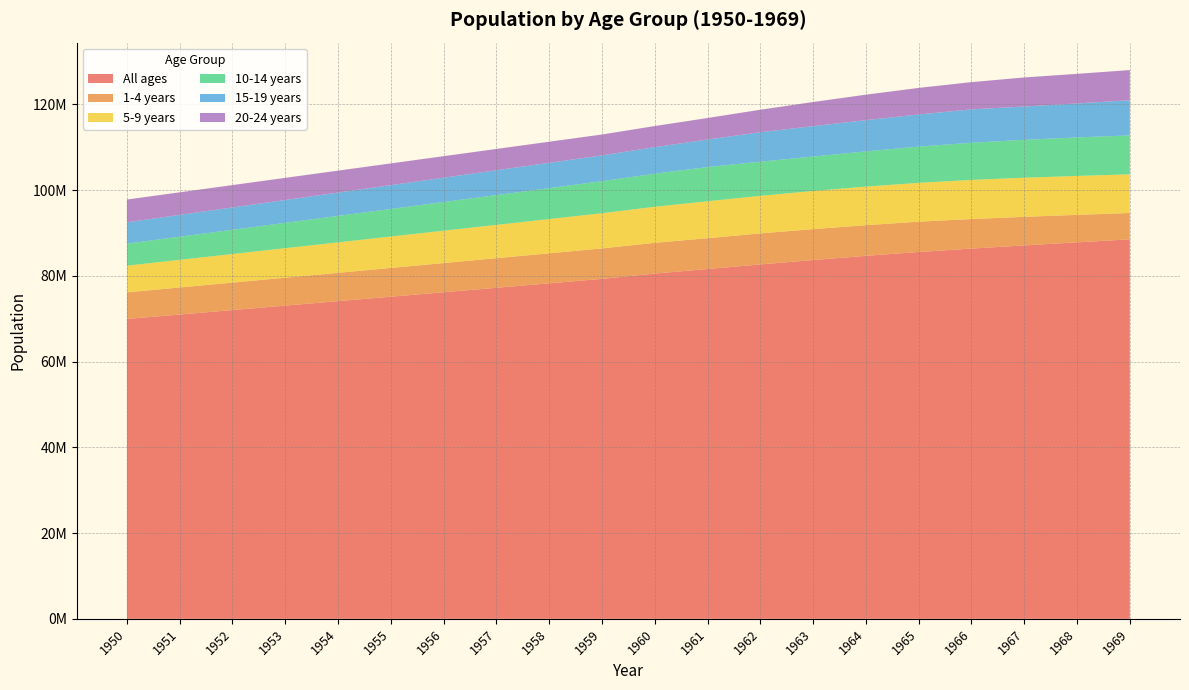

Reading right to left, list all the values displayed in this chart.

All ages: 1969=88513151	1968=87804794	1967=87098109	1966=86352469	1965=85560074	1964=84659690	1963=83679758	1962=82658799	1961=81586720	1960=80528461	1959=79286575	1958=78247404	1957=77208244	1956=76169077	1955=75129906	1954=74090739	1953=73051570	1952=72012399	1951=70973236	1950=69934072
1-4 years: 1969=6144914	1968=6413333	1967=6661700	1966=6891525	1965=7073887	1964=7151655	1963=7211956	1962=7238228	1961=7189759	1960=7171771	1959=7105644	1958=7006303	1957=6906962	1956=6807622	1955=6708281	1954=6608941	1953=6509600	1952=6410258	1951=6310918	1950=6211578
5-9 years: 1969=9022687	1968=9076721	1967=9118116	1966=9126738	1965=9054016	1964=8997654	1963=8891687	1962=8759721	1961=8611976	1960=8405969	1959=8208095	1958=7987608	1957=7767123	1956=7546636	1955=7326150	1954=7105662	1953=6885177	1952=6664689	1951=6444205	1950=6223718
10-14 years: 1969=9074286	1968=8979815	1967=8837083	1966=8664787	1965=8449830	1964=8214308	1963=8028234	1962=7961210	1961=7981428	1960=7718656	1959=7471258	1958=7211816	1957=6952373	1956=6692931	1955=6433487	1954=6174045	1953=5914602	1952=5655159	1951=5395718	1950=5136275
15-19 years: 1969=8193060	1968=7925778	1967=7773181	1966=7789191	1965=7492338	1964=7282828	1963=7104134	1962=6874613	1961=6418441	1960=6185273	1959=6020354	1958=5904280	1957=5788208	1956=5672137	1955=5556062	1954=5439990	1953=5323917	1952=5207843	1951=5091772	1950=4975699
20-24 years: 1969=7039876	1968=6908168	1967=6780112	1966=6351564	1965=6200662	1964=5942891	1963=5626571	1962=5244033	1961=5019586	1960=4924409	1959=4871179	1958=4920104	1957=4969031	1956=5017957	1955=5066882	1954=5115808	1953=5164734	1952=5213660	1951=5262586	1950=5311511